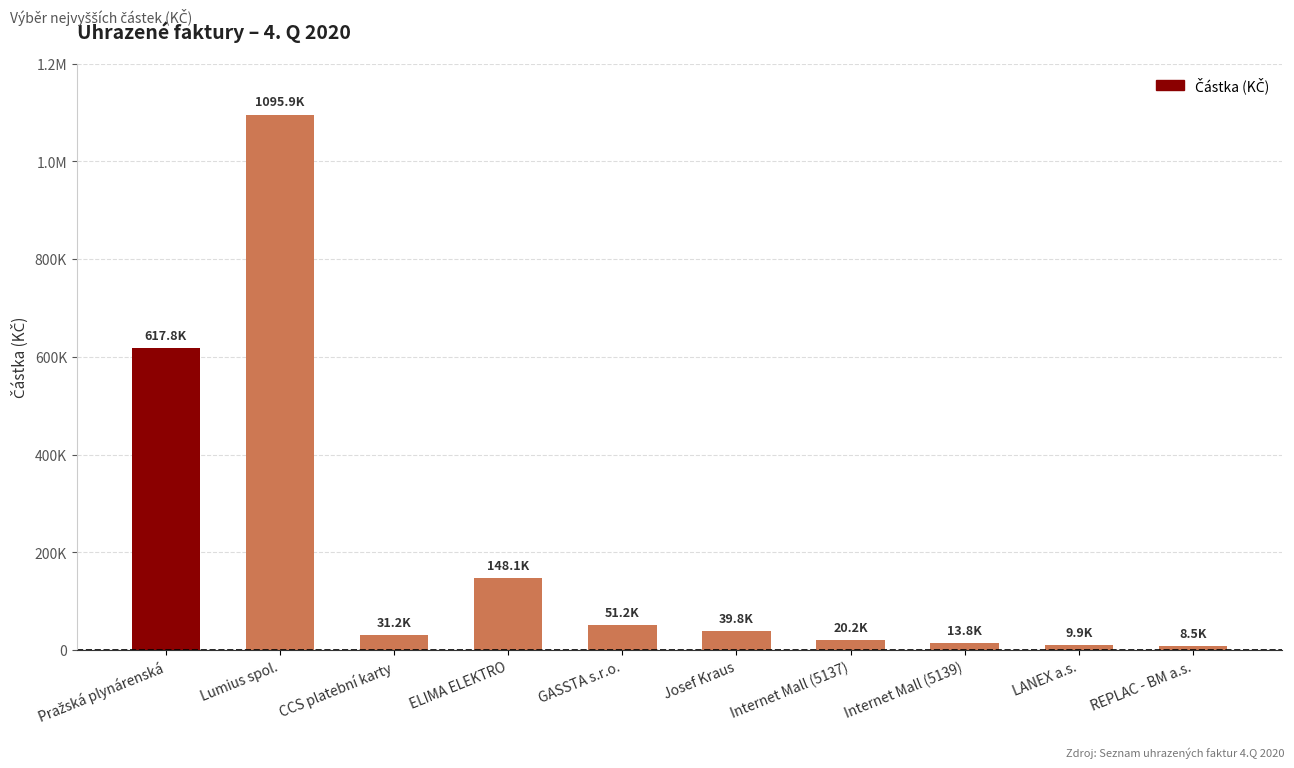

Reading left to right, list all the values displayed in this chart.

617800.0	1095897.0	31158.6	148123.7	51176.6	39814.0	20170.0	13845.0	9922.0	8519.5